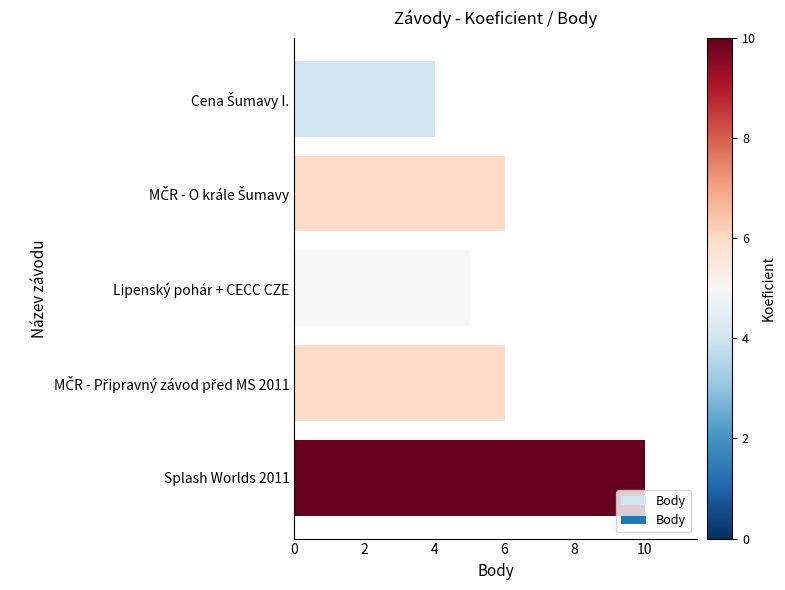

At which category does the chart reach its peak across all series?

Splash Worlds 2011